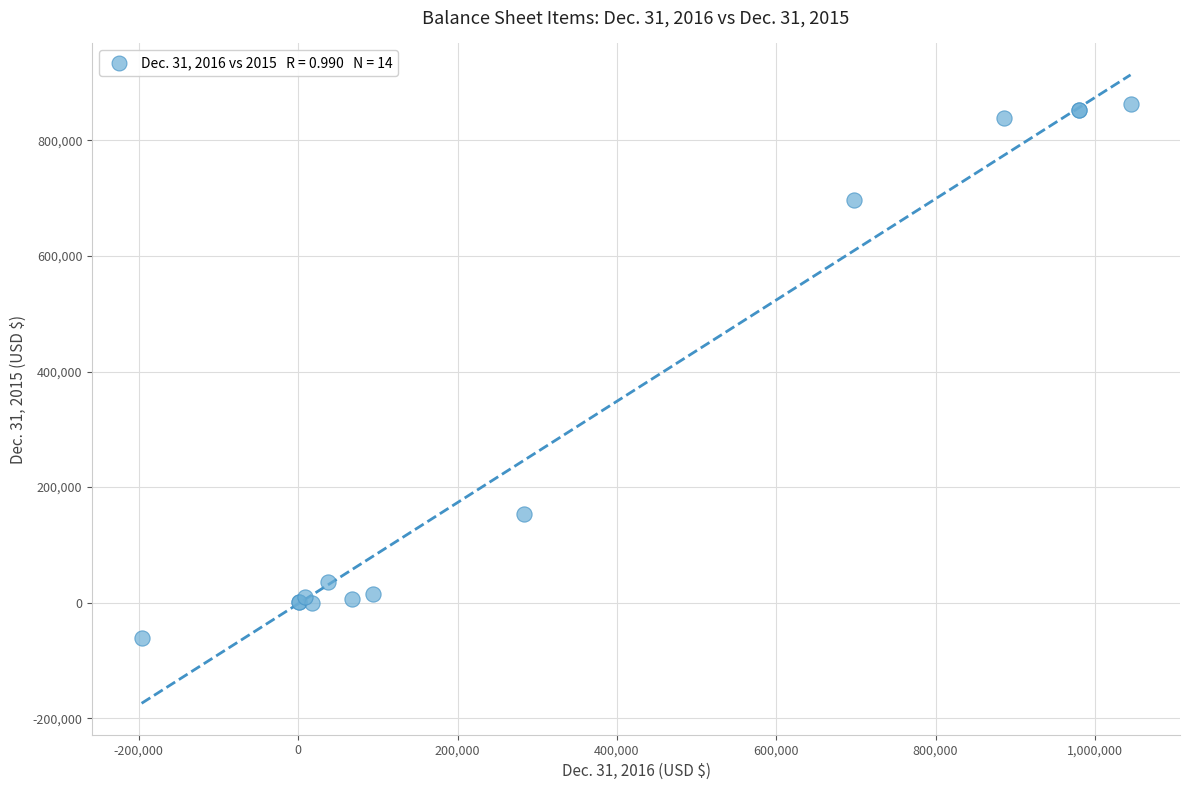

What Y value in the scatter plot is closest to 400702?

154286